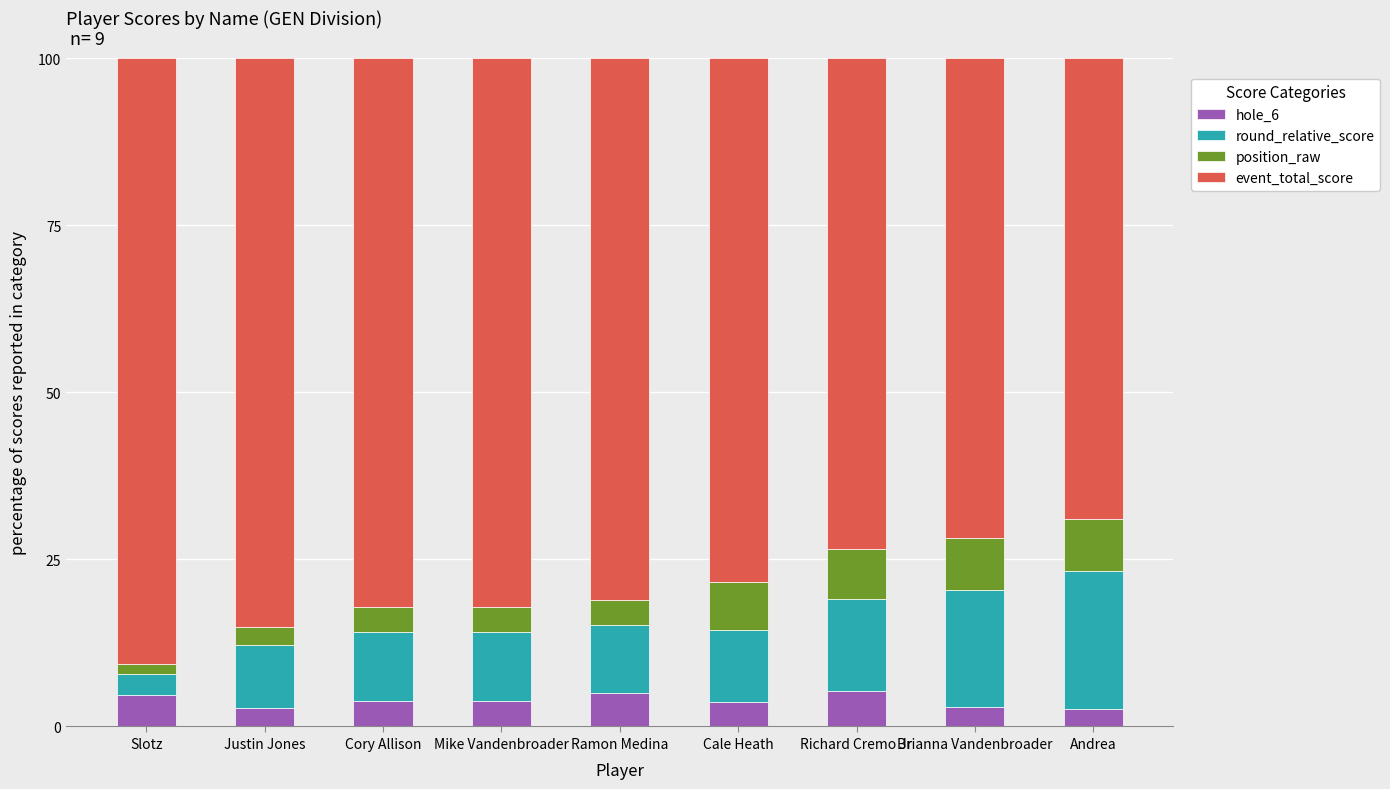

What is the difference between the maximum and minimum values in the hole_6 series?

2.7